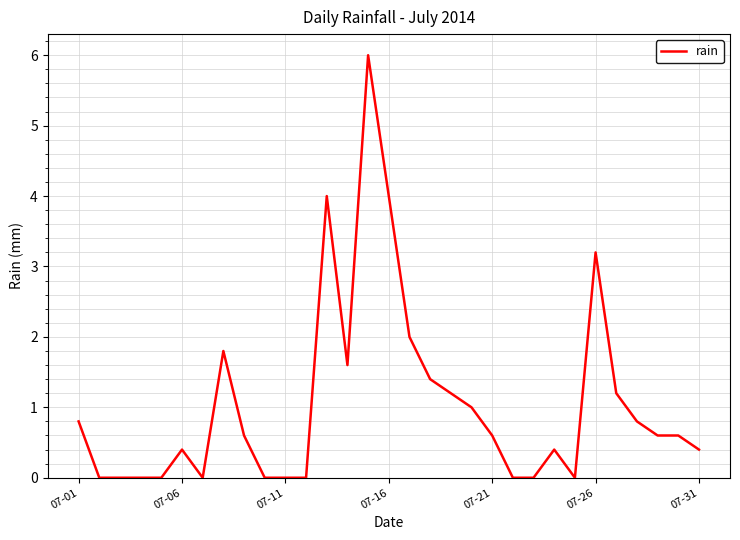

What is the greatest value displayed?

6.0